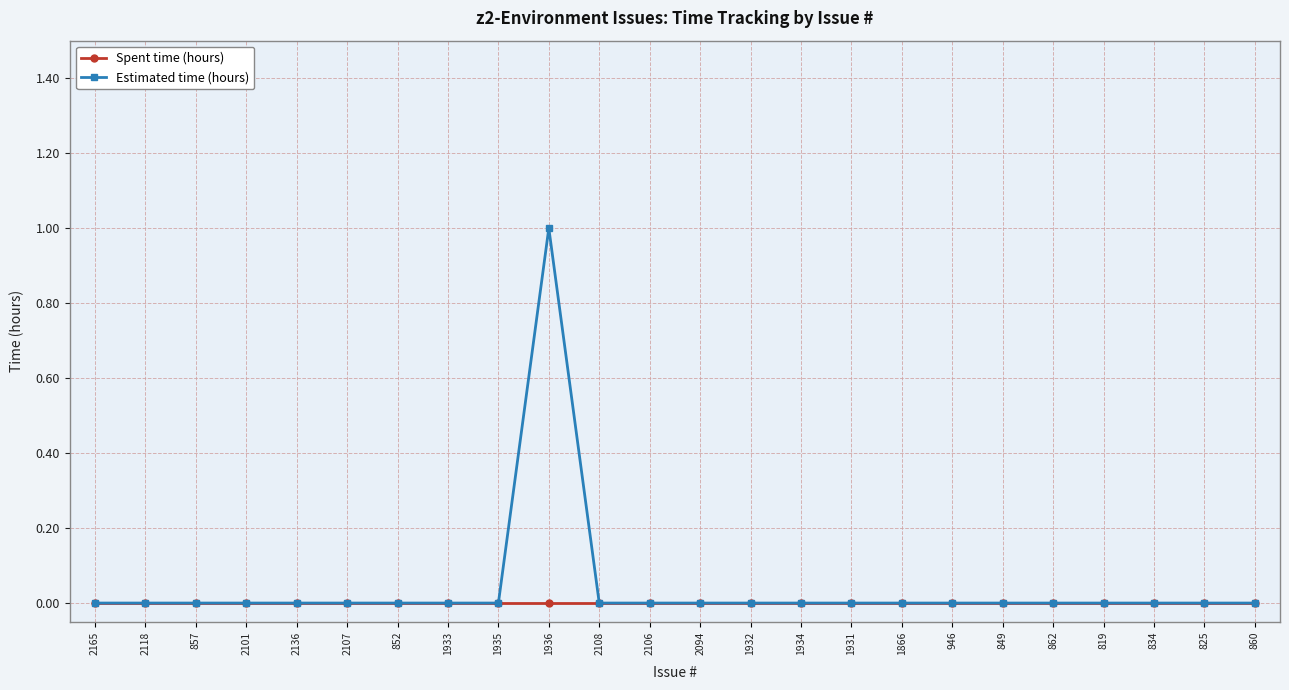

At which category is the sum across all series the highest?

1936